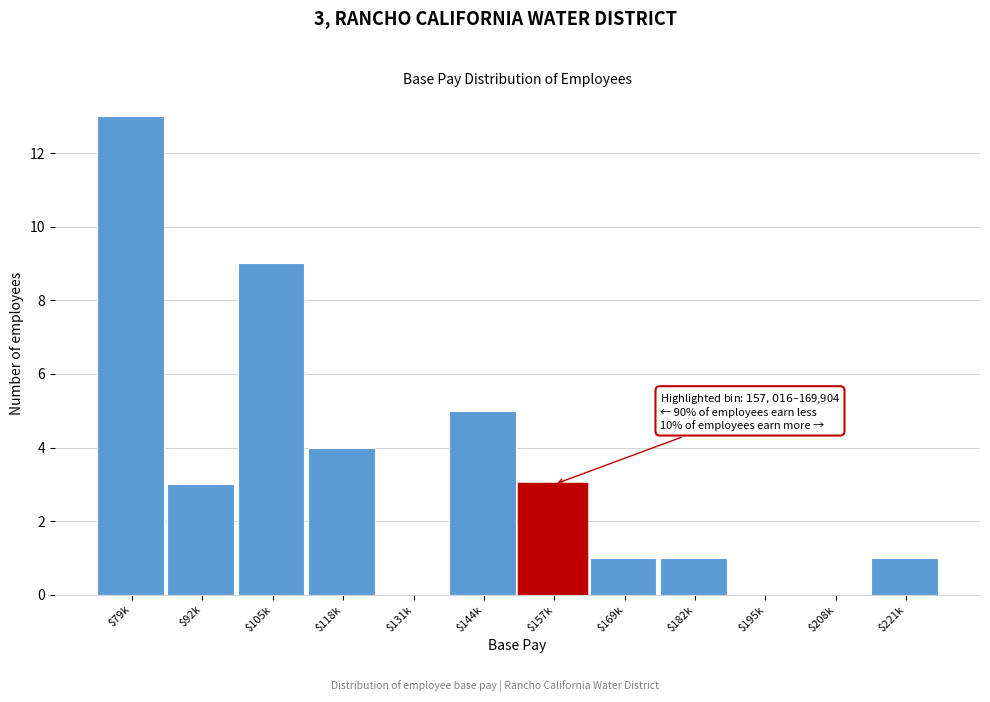

The chart shows a value of 2 at $169k. True or false?

False